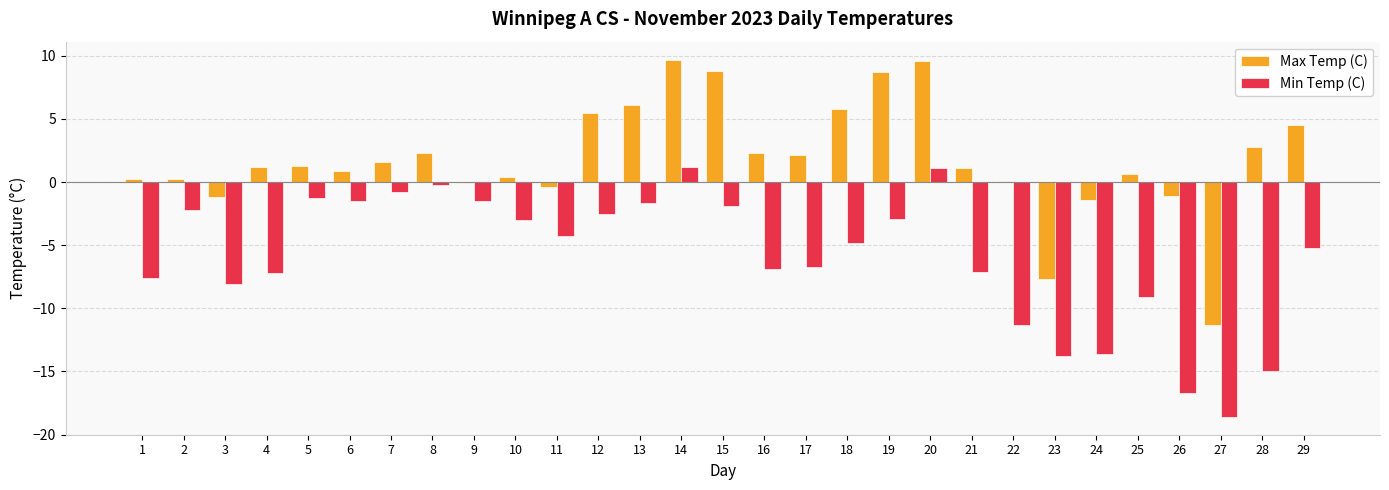

What is the difference between the highest and lowest values at 14?

8.5